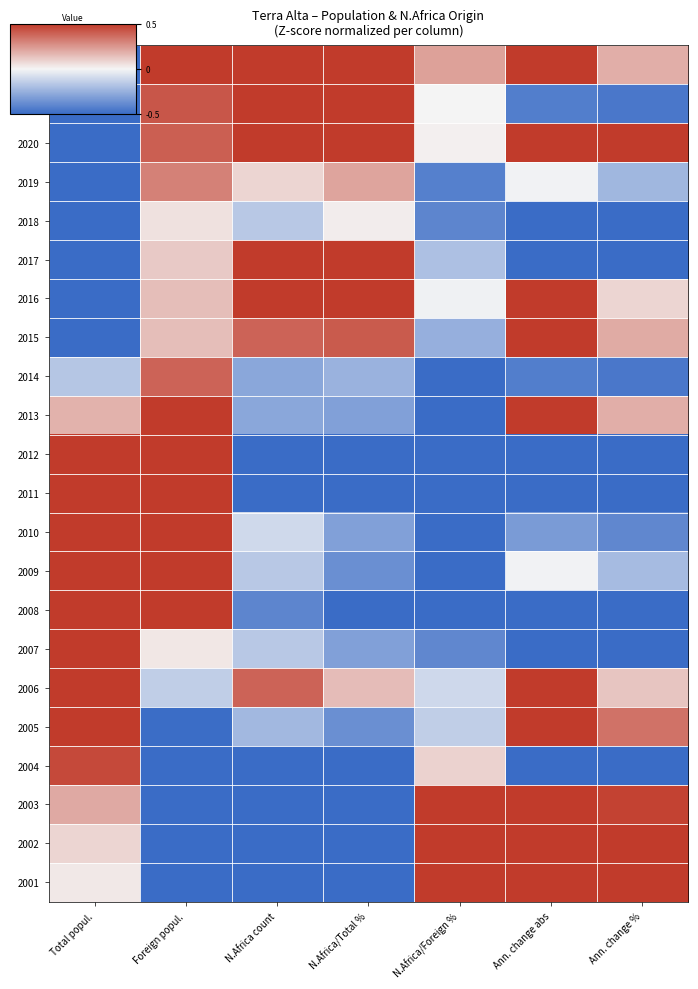

What is the difference between the highest and lowest values at Foreign popul.?

1.0